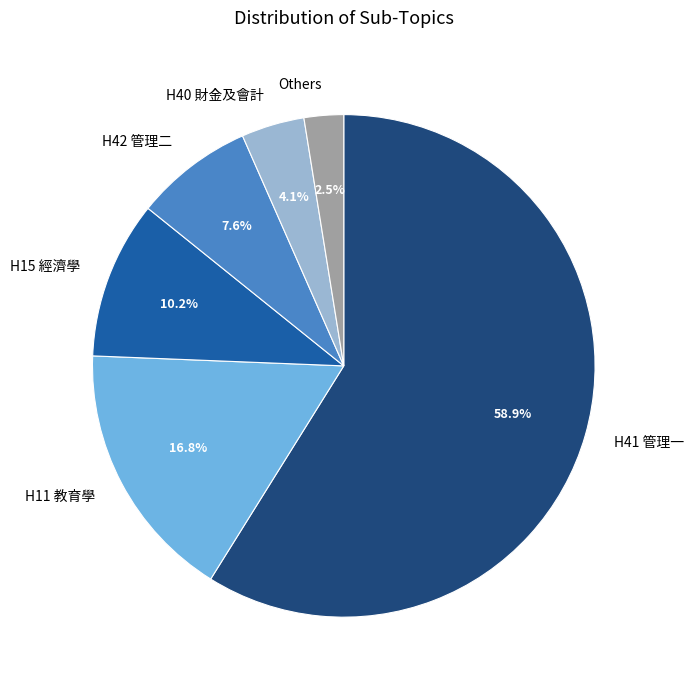

Between H11 教育學 and Others, which is larger?

H11 教育學